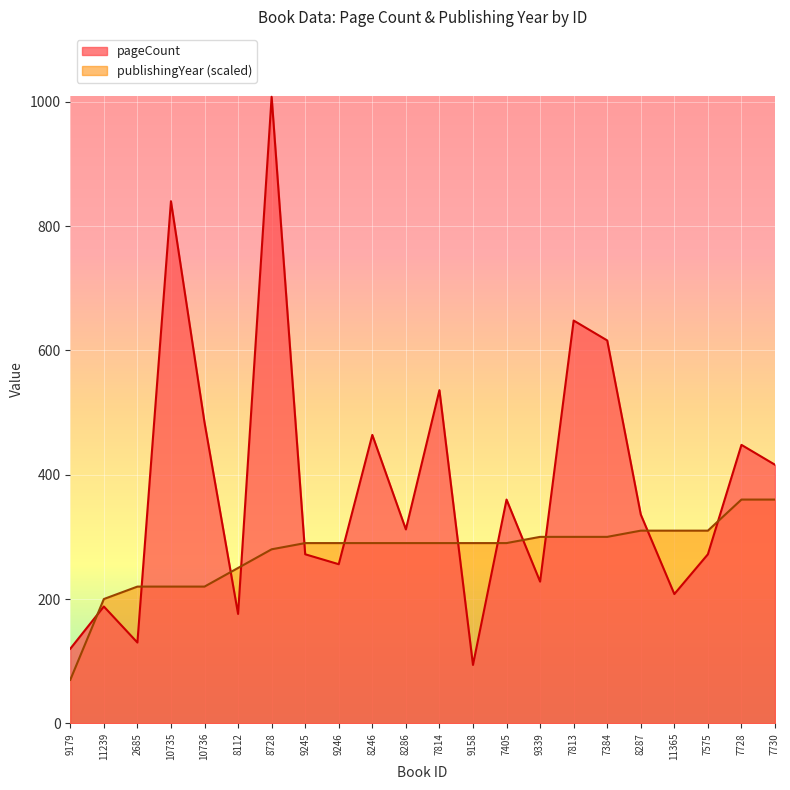

Where is the first local minimum for pageCount?

2685